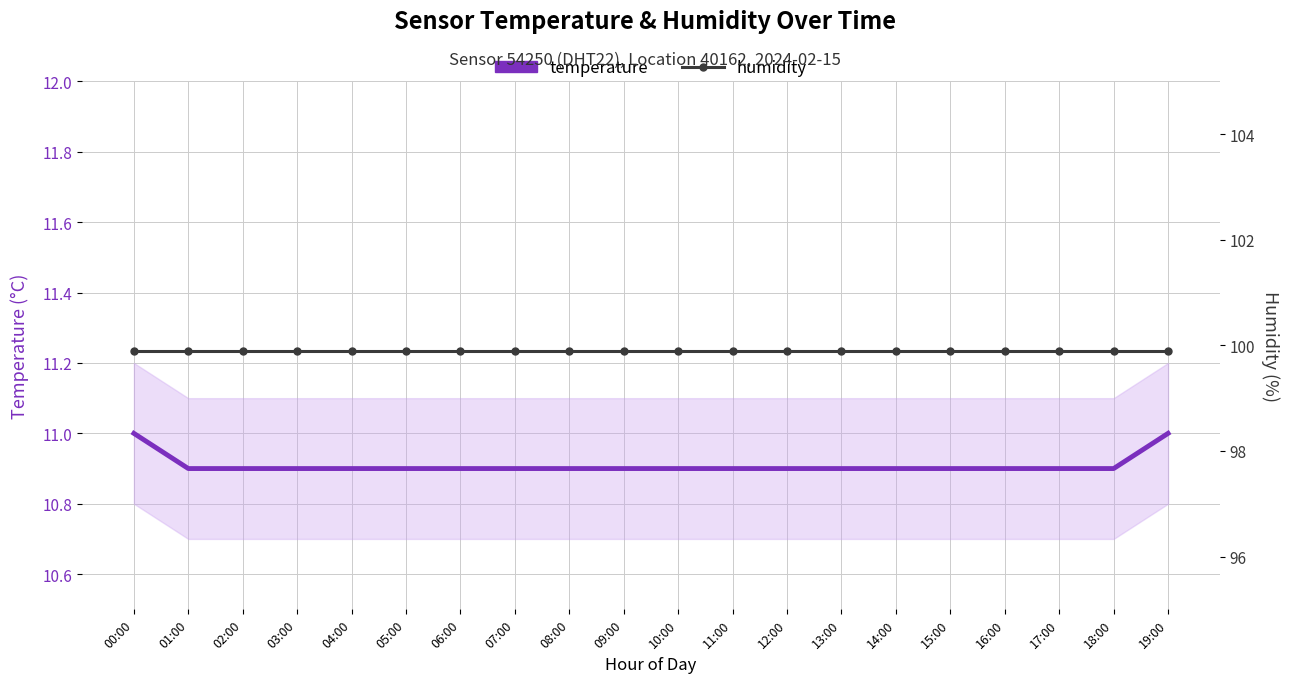

Which series has the largest range (max minus min)?

temperature